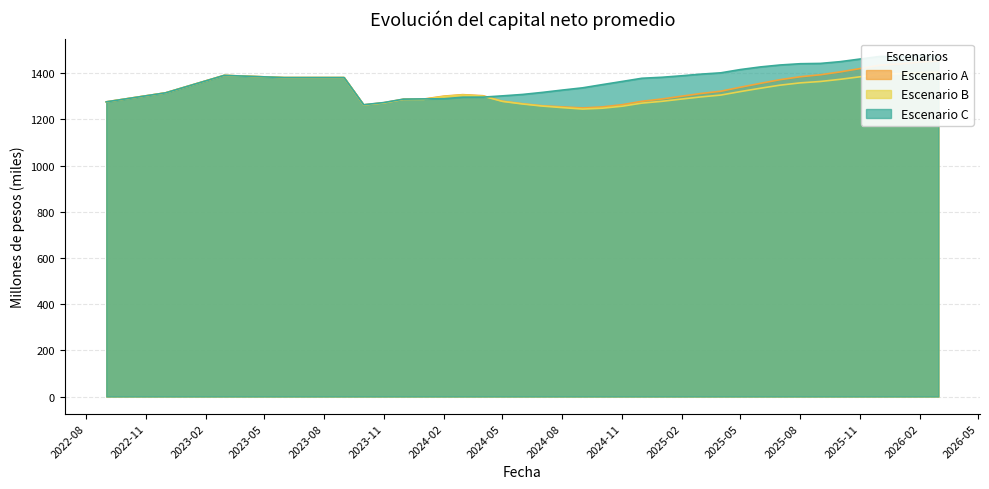

What is the sum of the Escenario A values at 2025-03-01 and 2025-10-01?

2717.8